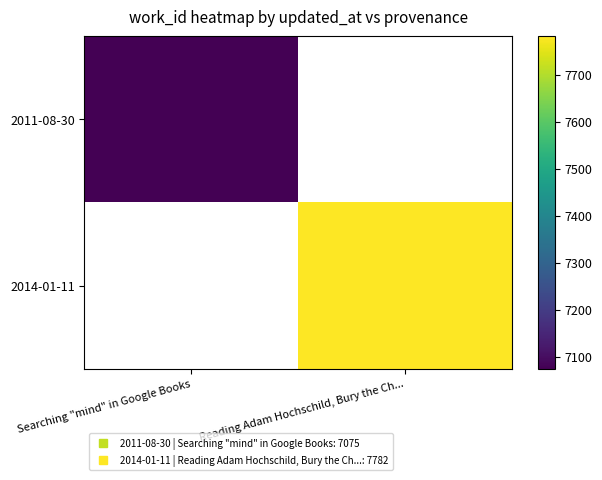

Which series has the largest range (max minus min)?

2011-08-30